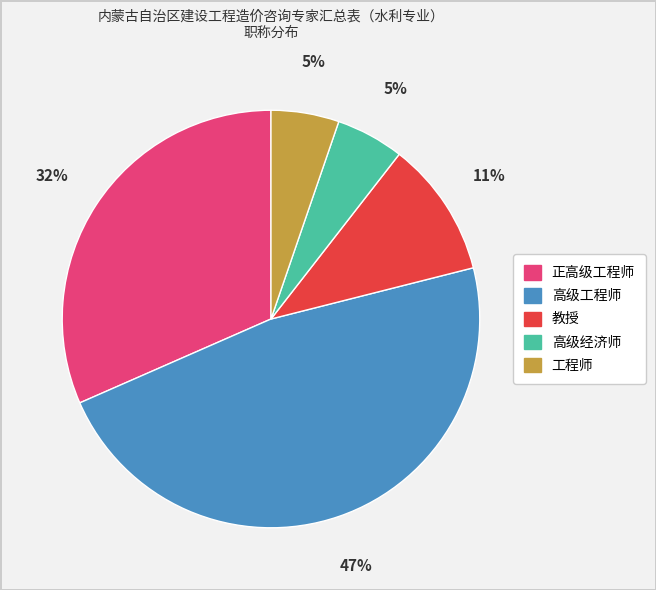

What is the largest slice in the pie chart?

高级工程师